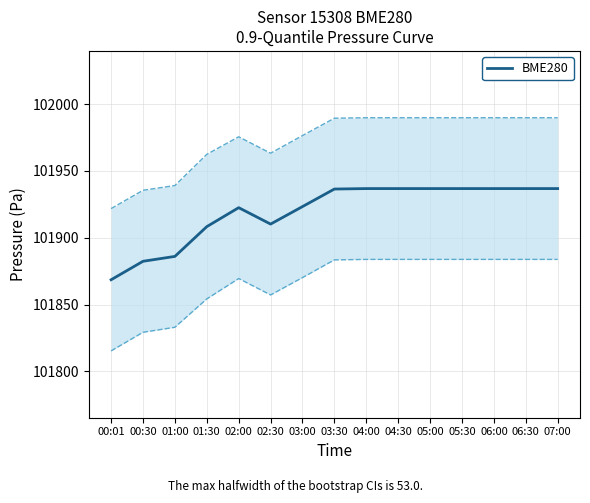

What is the difference between the values at 02:30 and 04:30?

26.6